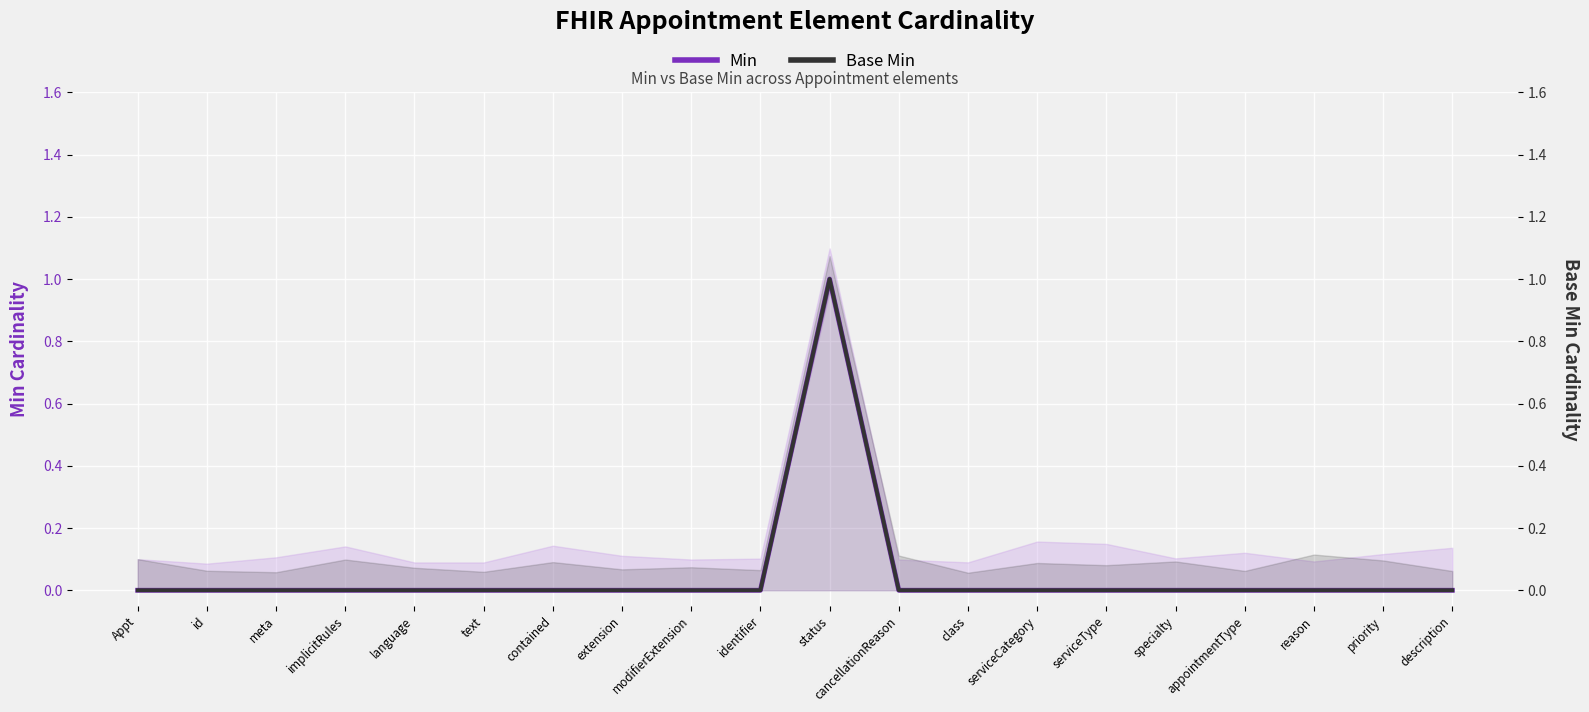

How many categories are shown in the chart?

20